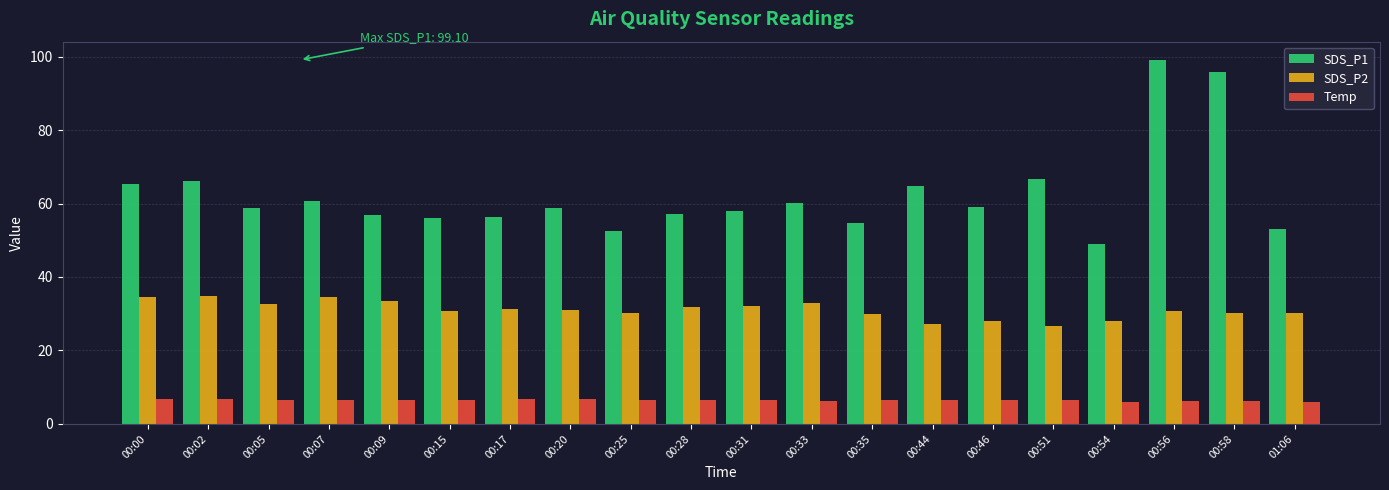

List the series in order of their peak value, highest first.

SDS_P1, SDS_P2, Temp